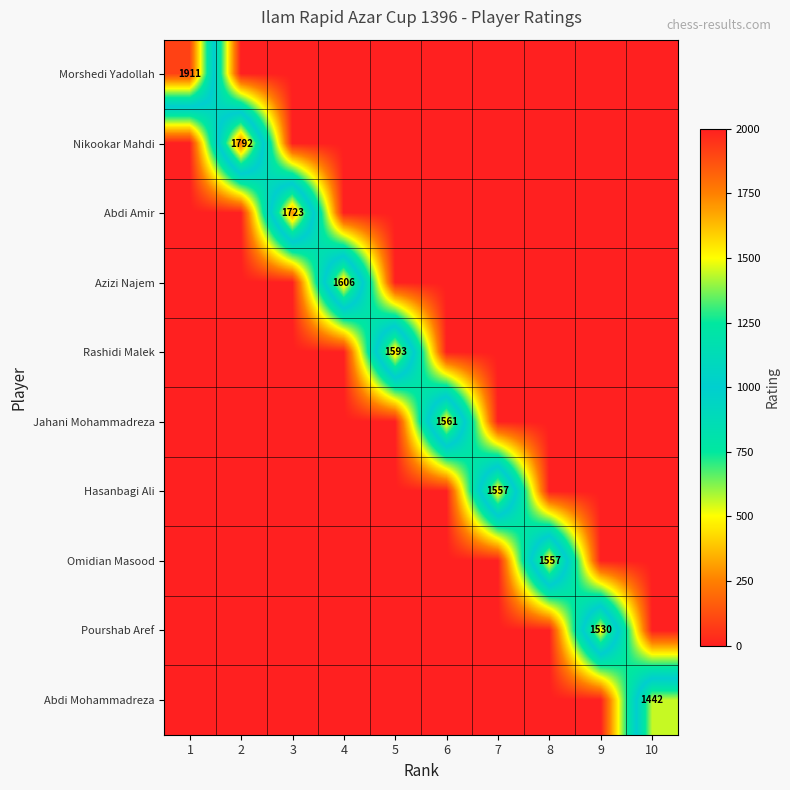

Is it true that Abdi Amir equals 1723 at 3?

True